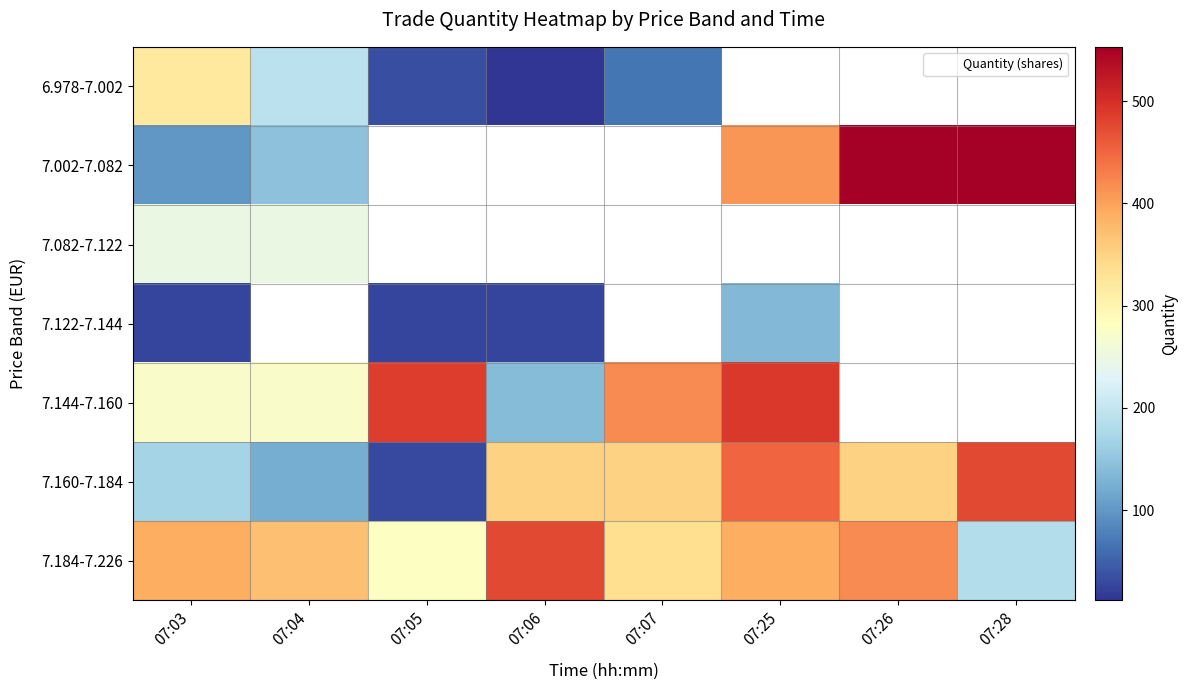

Between 07:05 and 07:28, which series saw the biggest shift?

7.160-7.184